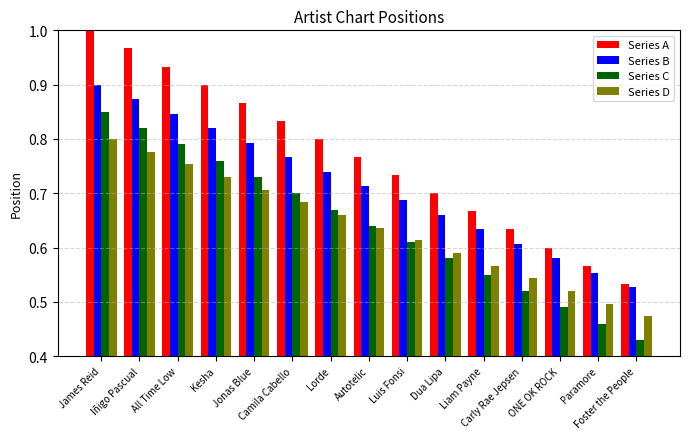

The Series B series shows 1.2 at Autotelic. True or false?

False